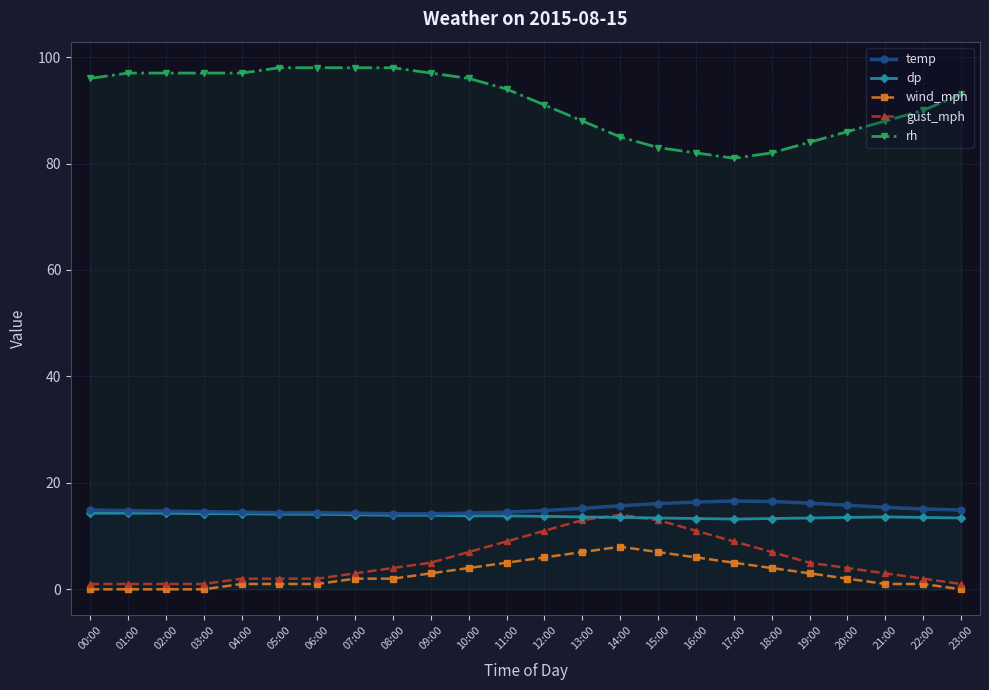

Reading right to left, list all the values displayed in this chart.

temp: 14.9	15.1	15.4	15.8	16.2	16.5	16.6	16.4	16.1	15.7	15.2	14.8	14.5	14.3	14.2	14.2	14.3	14.4	14.4	14.5	14.6	14.7	14.8	14.9
dp: 13.4	13.5	13.6	13.5	13.4	13.3	13.2	13.3	13.4	13.5	13.6	13.7	13.8	13.8	13.9	13.9	14.0	14.1	14.1	14.2	14.2	14.3	14.3	14.3
wind_mph: 0.0	1.0	1.0	2.0	3.0	4.0	5.0	6.0	7.0	8.0	7.0	6.0	5.0	4.0	3.0	2.0	2.0	1.0	1.0	1.0	0.0	0.0	0.0	0.0
gust_mph: 1.0	2.0	3.0	4.0	5.0	7.0	9.0	11.0	13.0	14.0	13.0	11.0	9.0	7.0	5.0	4.0	3.0	2.0	2.0	2.0	1.0	1.0	1.0	1.0
rh: 93.0	90.0	88.0	86.0	84.0	82.0	81.0	82.0	83.0	85.0	88.0	91.0	94.0	96.0	97.0	98.0	98.0	98.0	98.0	97.0	97.0	97.0	97.0	96.0